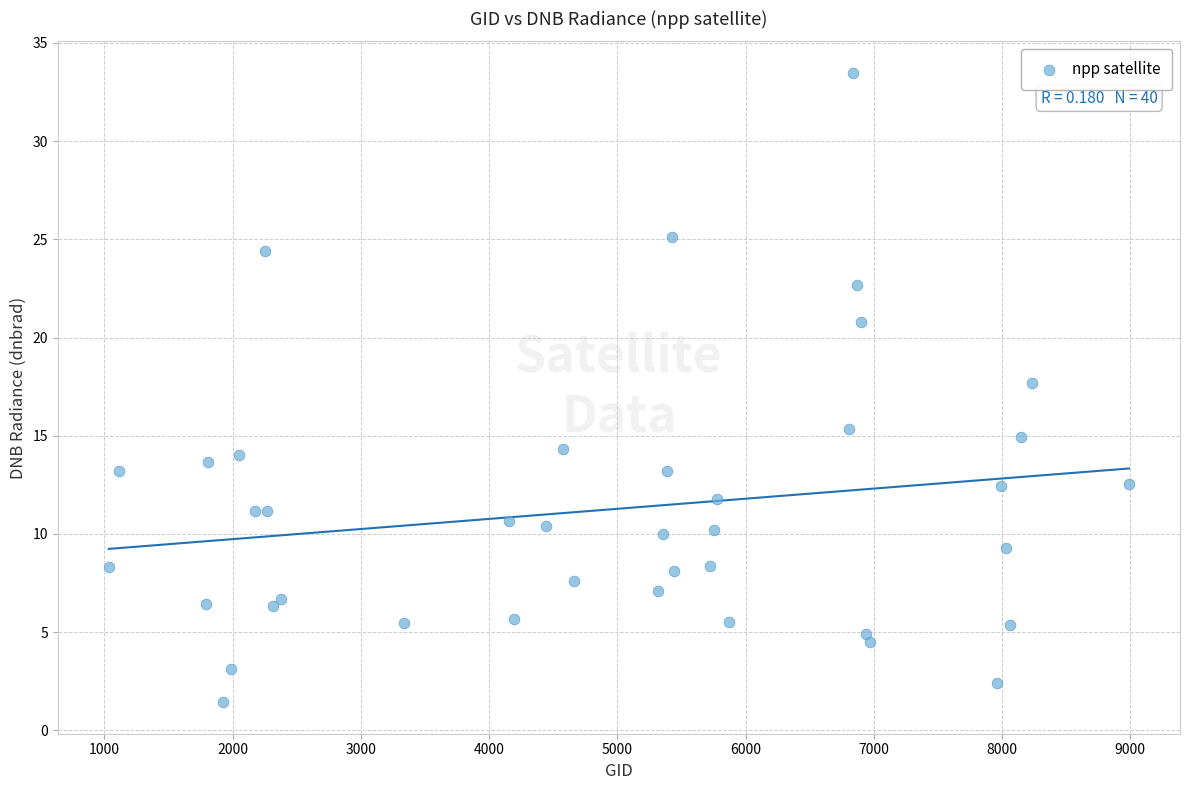

What is the range of X values (max minus min)?

7956.0